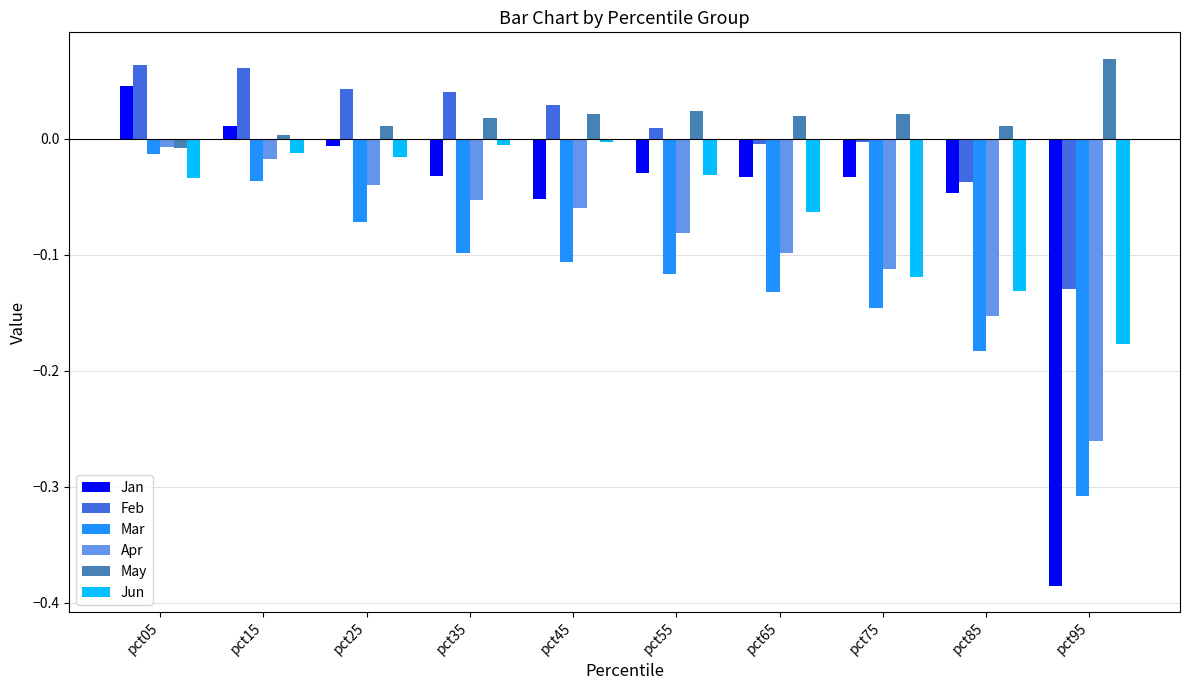

Which category has the lowest value in the Mar series?

pct95